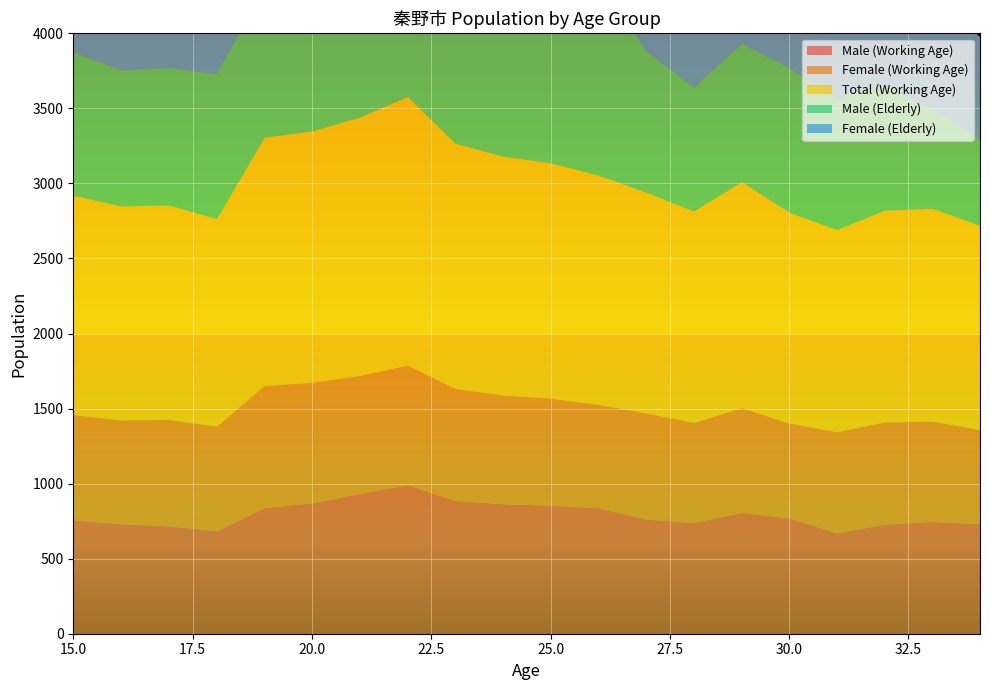

Which label corresponds to the largest value in the chart?

22